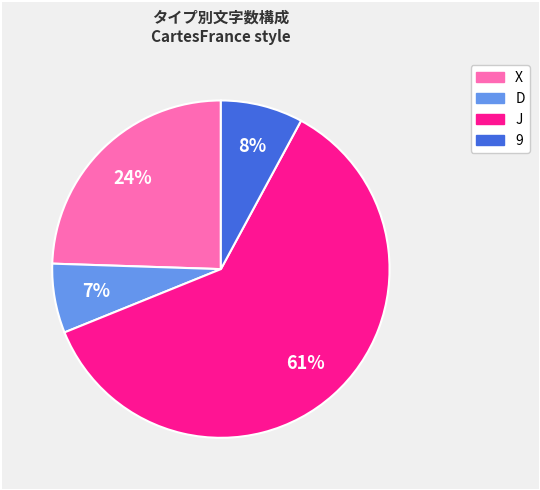

To the nearest percent, what is the average slice percentage?

25%